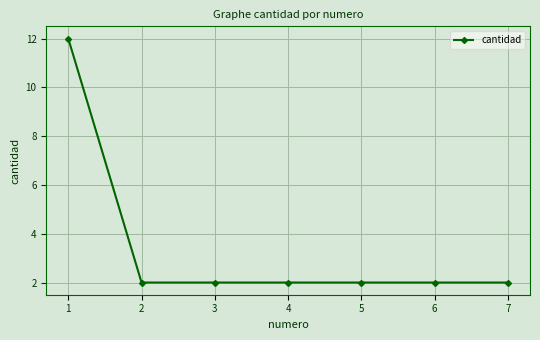

Approximately how many times larger is the value at 4 compared to 5?

1.0